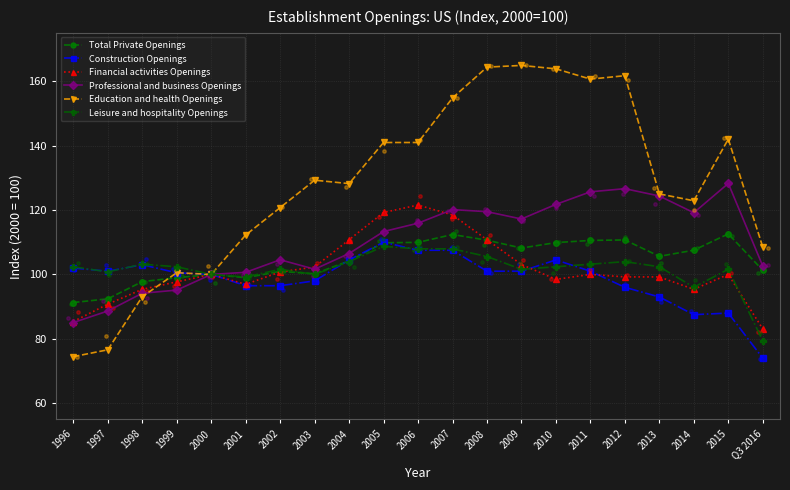

Is the value of Financial activities Openings at 1997 greater than the value of Construction Openings at 2013?

No